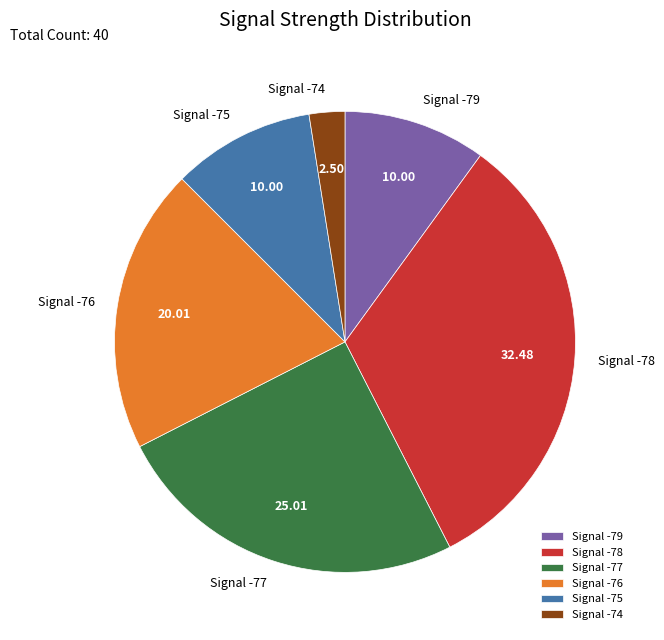

Does Signal -79 represent more than half of the total?

No